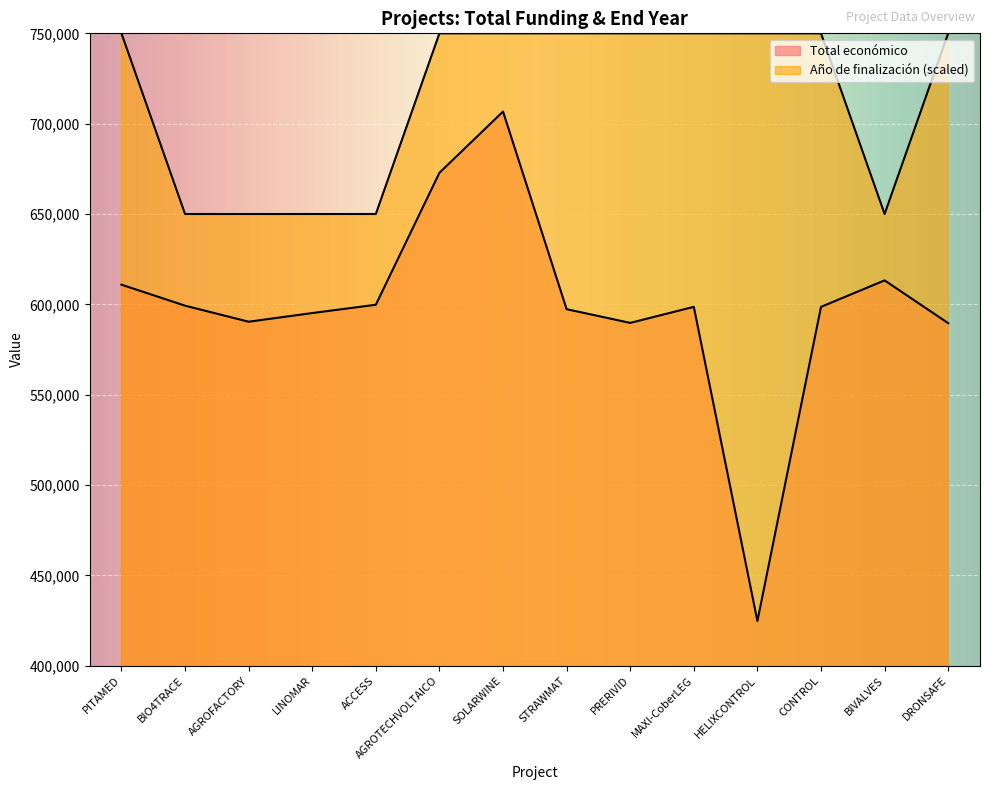

At which category is the sum across all series the highest?

SOLARWINE